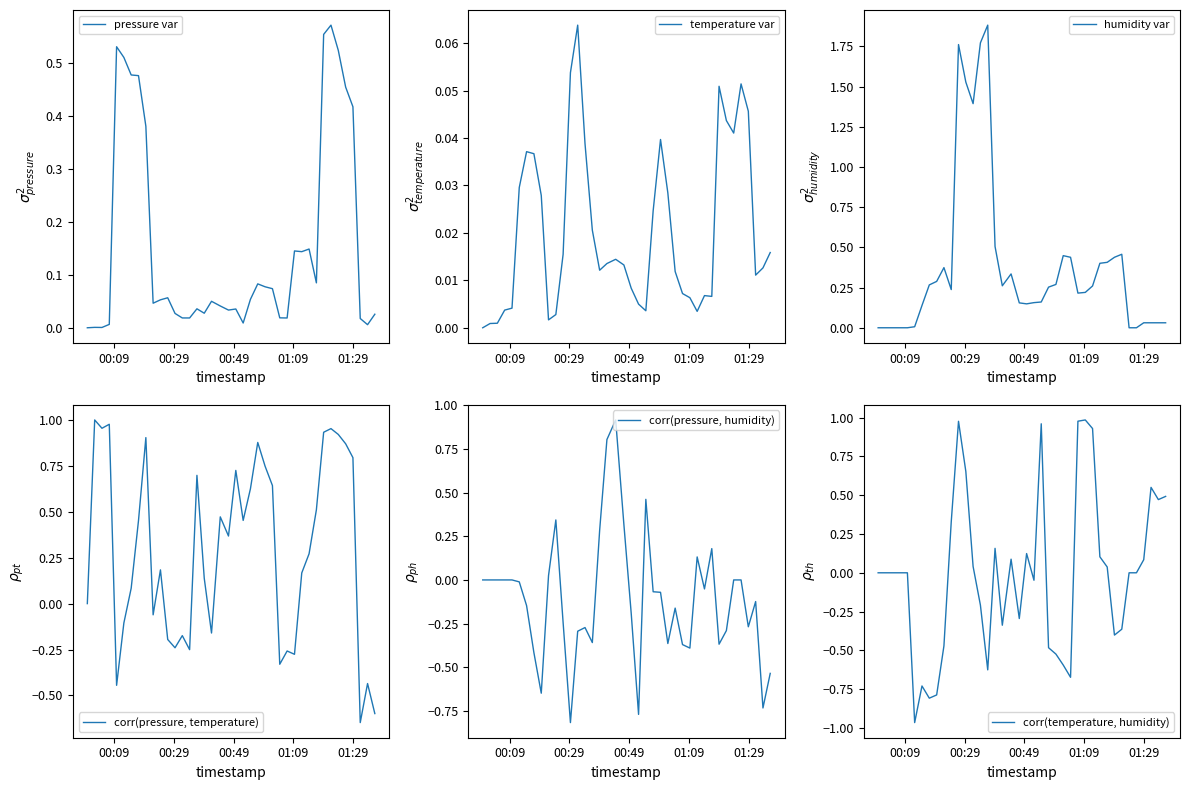

Is the value of humidity var at 13 greater than the value of corr(pressure, temperature) at 27?

Yes